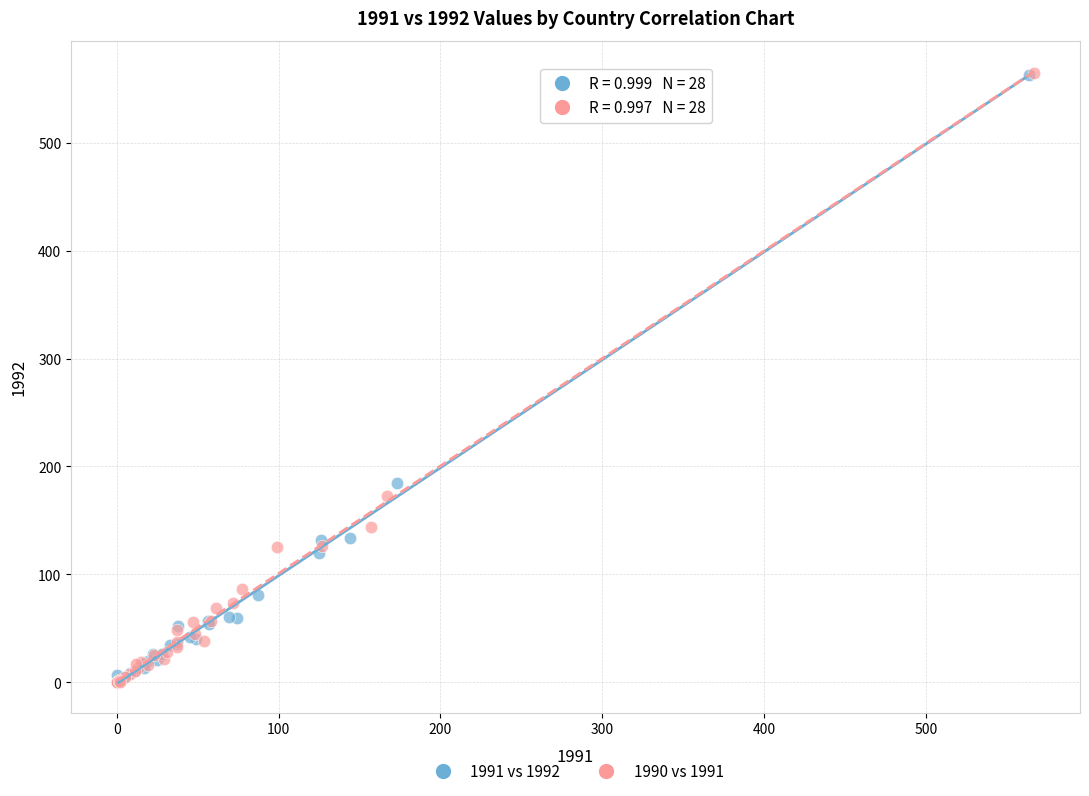

Which series has the largest Y range (max minus min)?

1990 vs 1991